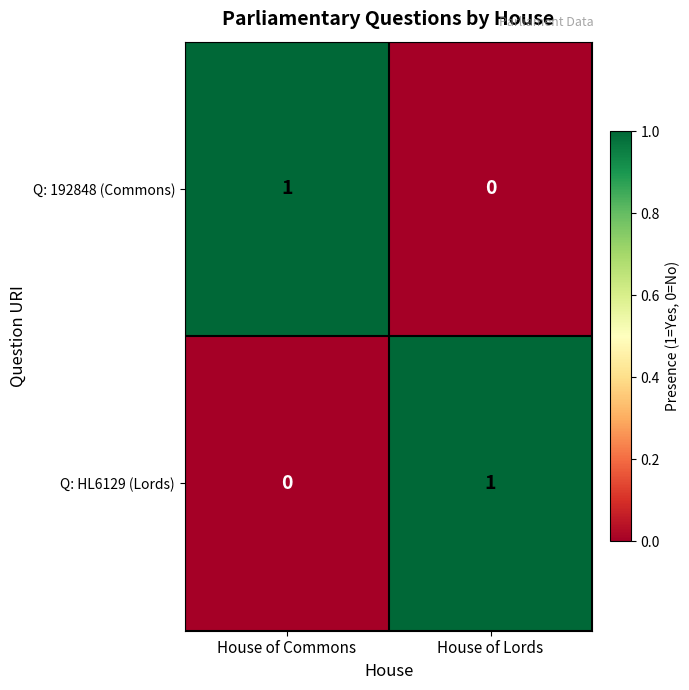

Which category has the lowest value in the Q: HL6129 (Lords) series?

House of Commons